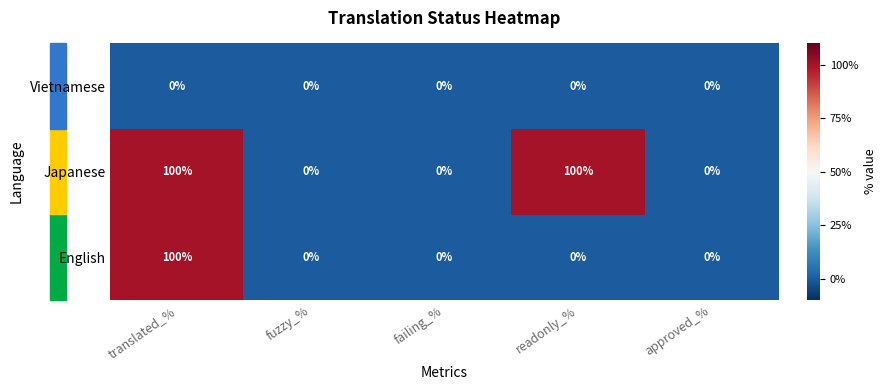

Rank the series by their average value, from lowest to highest.

Vietnamese, English, Japanese